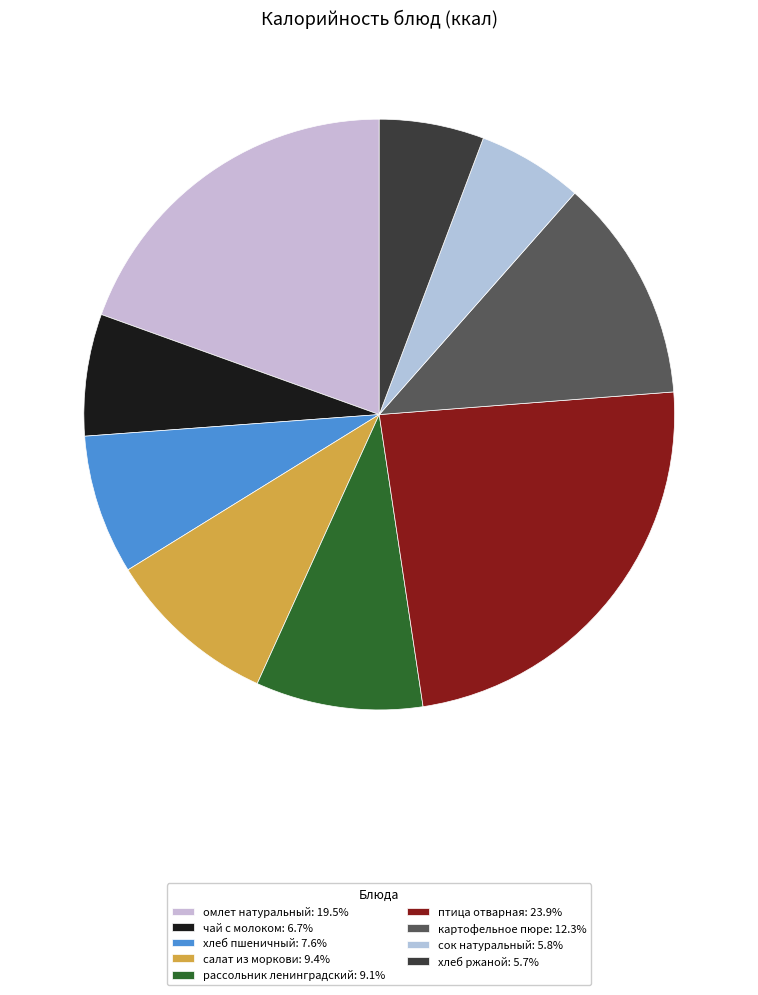

What is the change in value from омлет натуральный to птица отварная?

+56.9